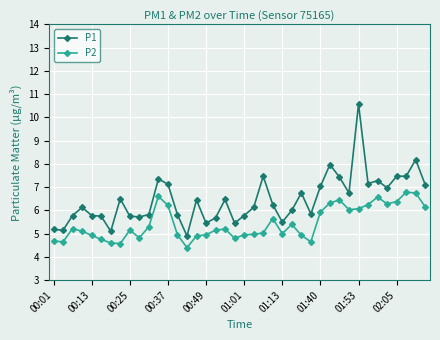

True or false: P2 has more than 1 points higher than both neighbors.

True